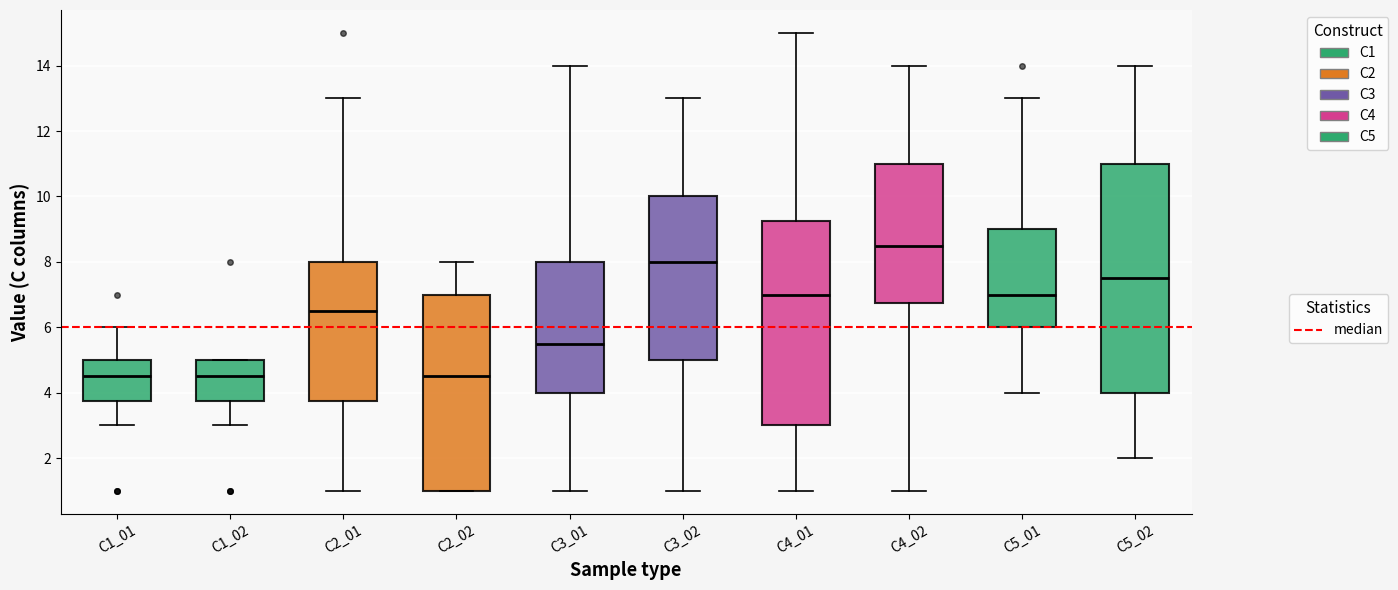

Comparing the boxes themselves (not the whiskers), which one is the tallest?

C5_02